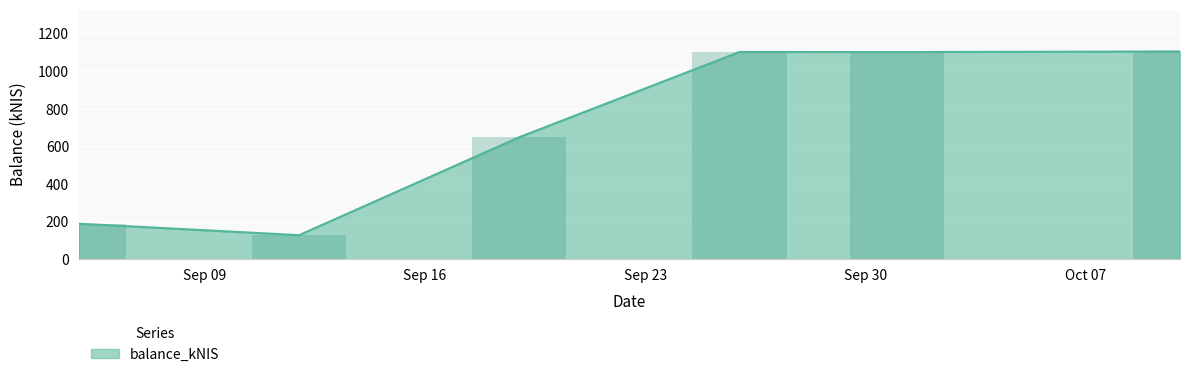

What is the sum of the values at 2024-09-19 and 2024-09-26?

1753.1